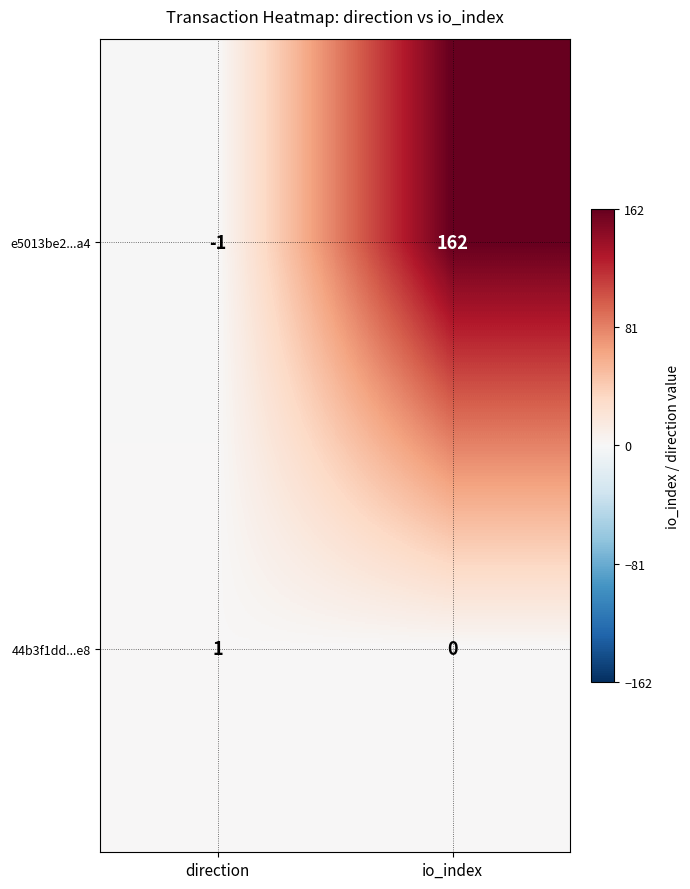

What is the sum of the e5013be2...a4 values at direction and io_index?

161